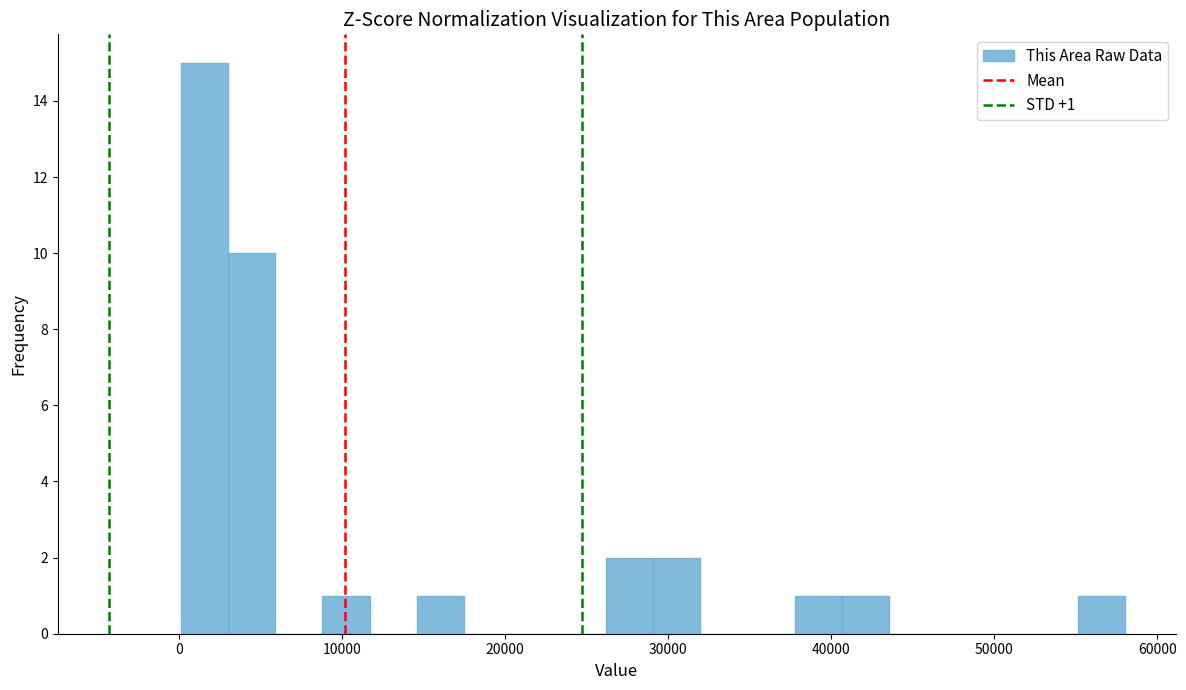

Around what value on the x-axis is the tallest bar? Give the approximate position of its centre, as read against the axis.

2000